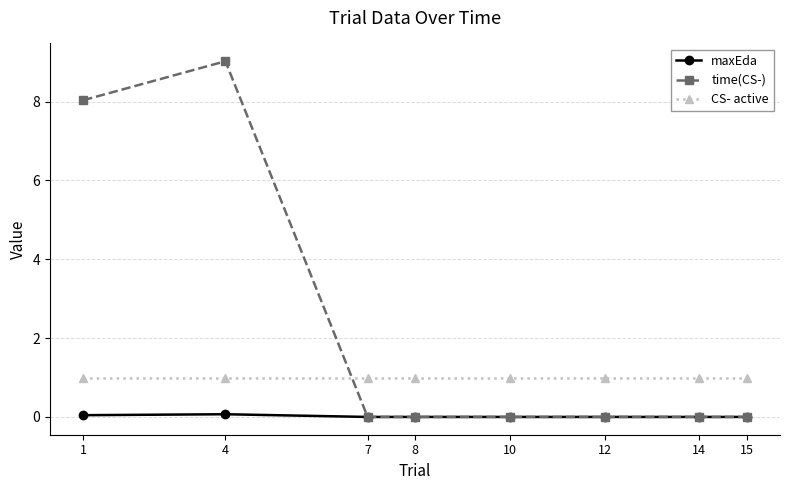

After their last crossing, which series has the higher values: CS- active or time(CS-)?

CS- active